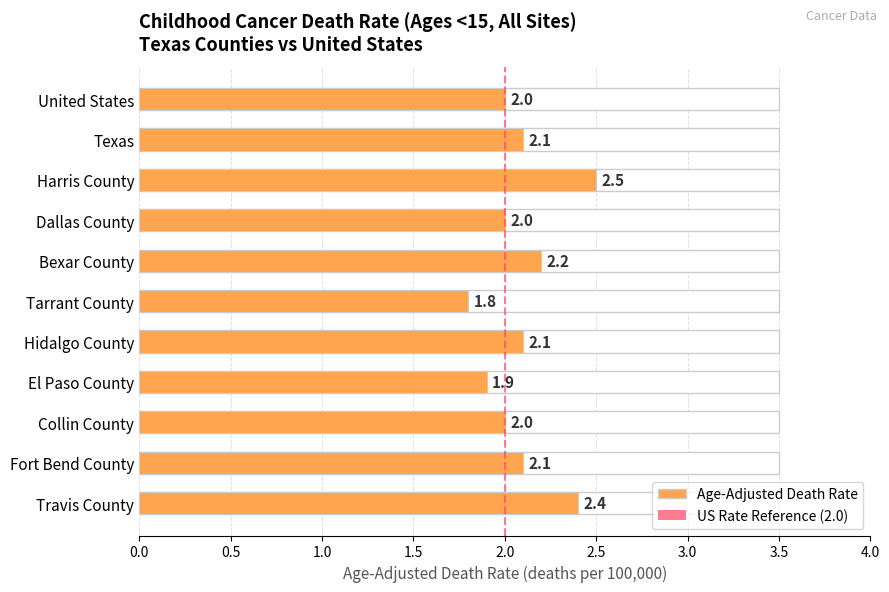

List the labels in order of value, largest first.

Harris County, Travis County, Bexar County, Texas, Hidalgo County, Fort Bend County, United States, Dallas County, Collin County, El Paso County, Tarrant County